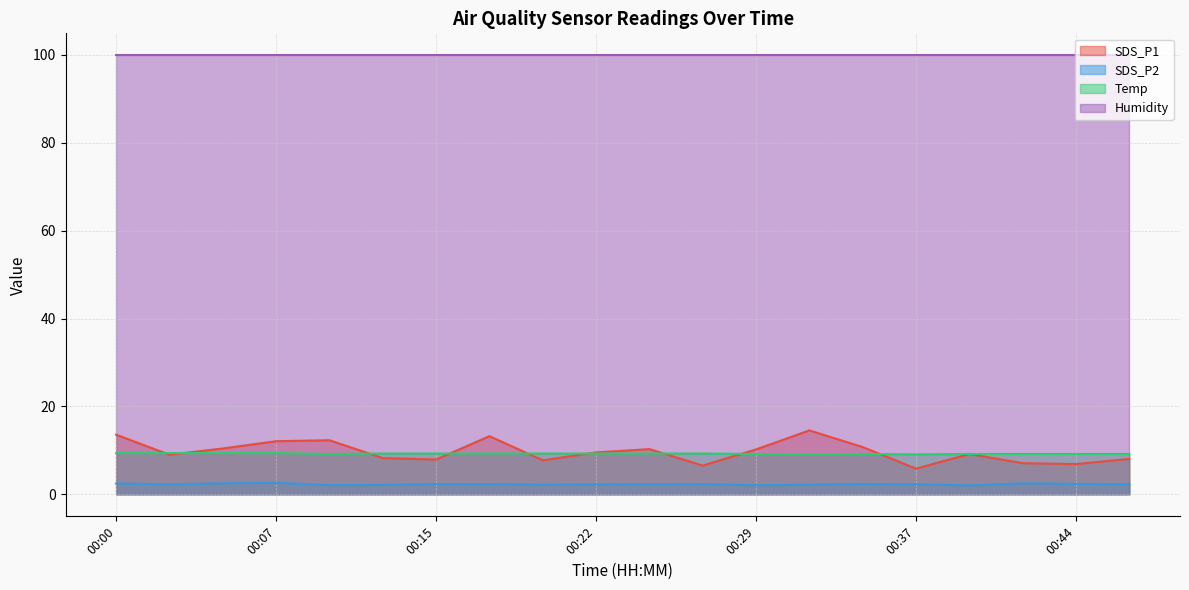

What is the total value across all series at 00:37?

117.2